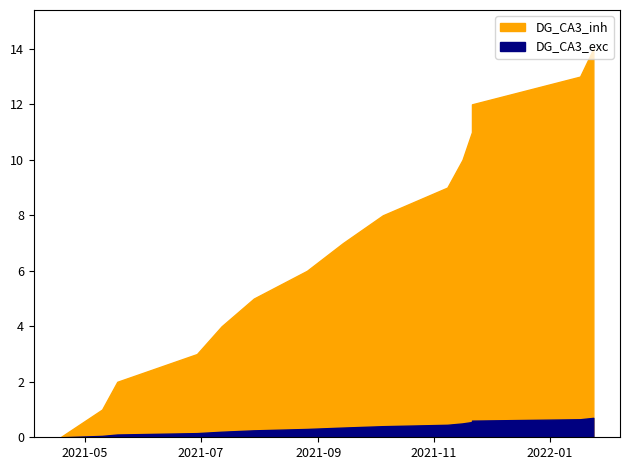

Reading left to right, extract all data points from this chart.

2021-04-18=0	2021-05-10=1	2021-05-18=2	2021-06-29=3	2021-07-12=4	2021-07-29=5	2021-08-26=6	2021-09-14=7	2021-10-05=8	2021-11-08=9	2021-11-16=10	2021-11-21=11	2021-11-21=12	2022-01-17=13	2022-01-24=14